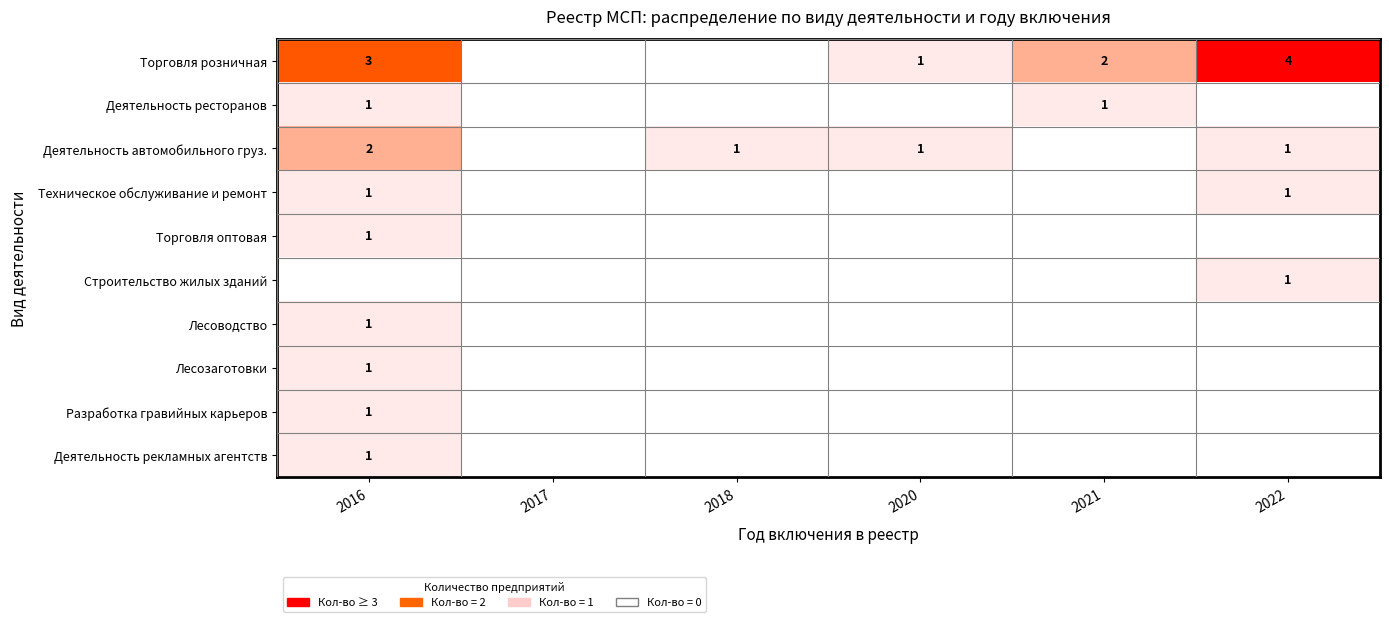

How many series are shown in this chart?

10